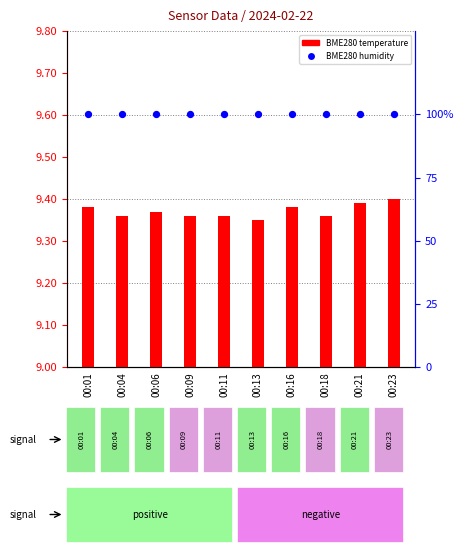

What are all the series names shown in the legend?

BME280 temperature, BME280 humidity